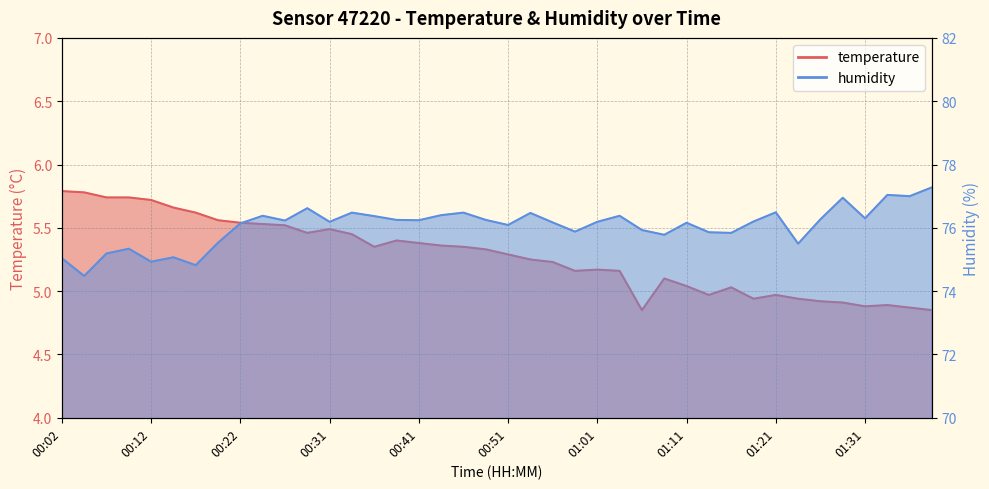

What is the label of the 7th point from the left?

00:17